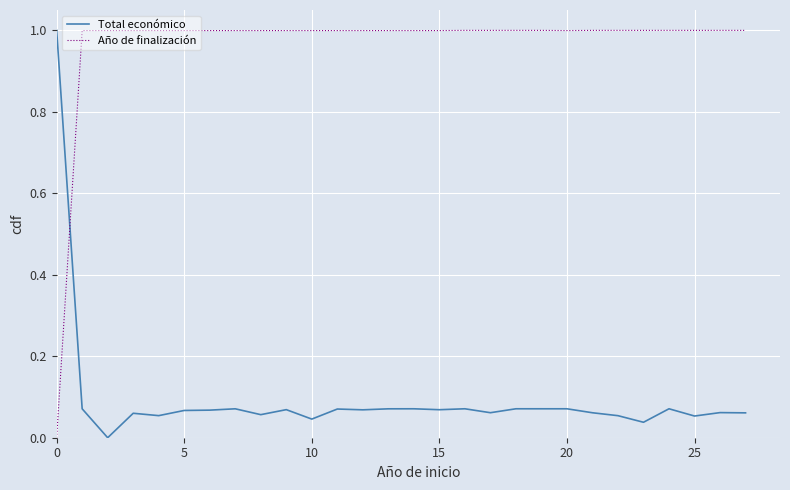

Does the chart have visible grid lines?

Yes